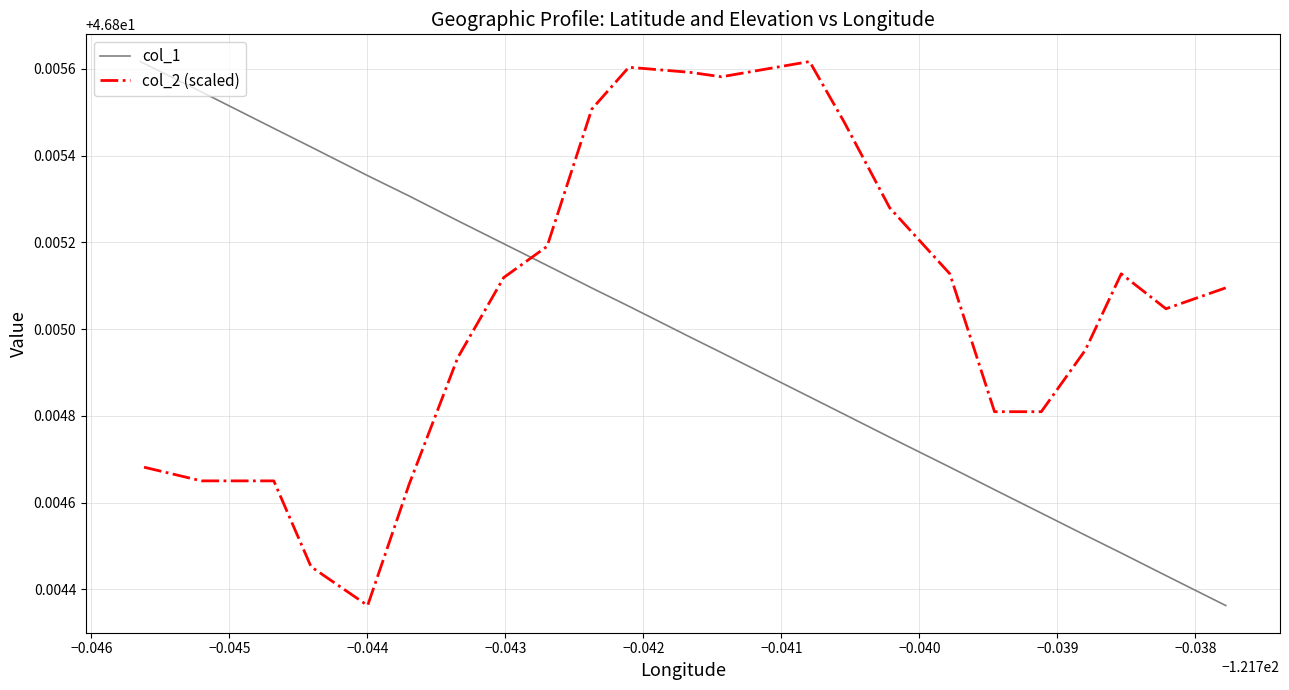

Is the value of col_1 at −0.046 greater than the value of col_2 (scaled) at 18?

Yes